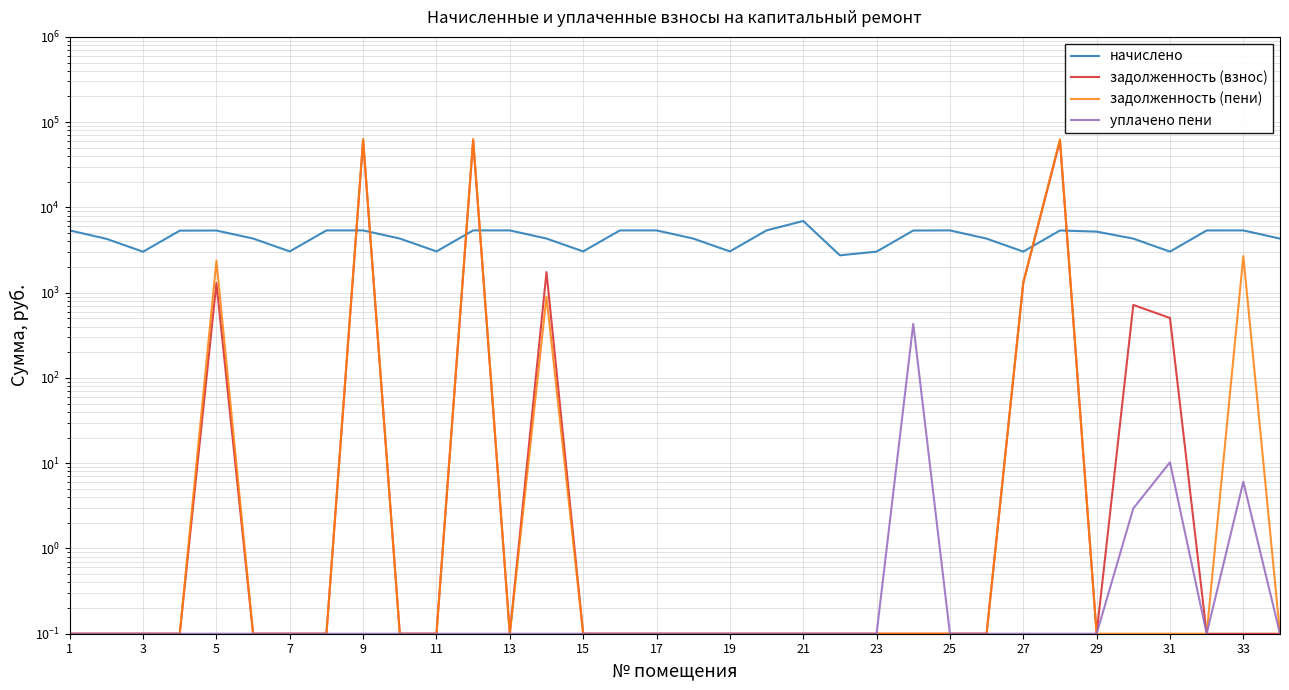

What is the sum of the уплачено пени values at 26 and 11?

0.2